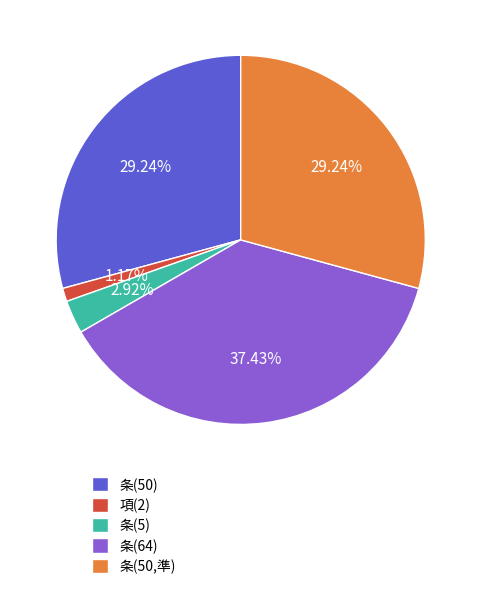

To the nearest percent, what portion does 条(5) represent?

3%